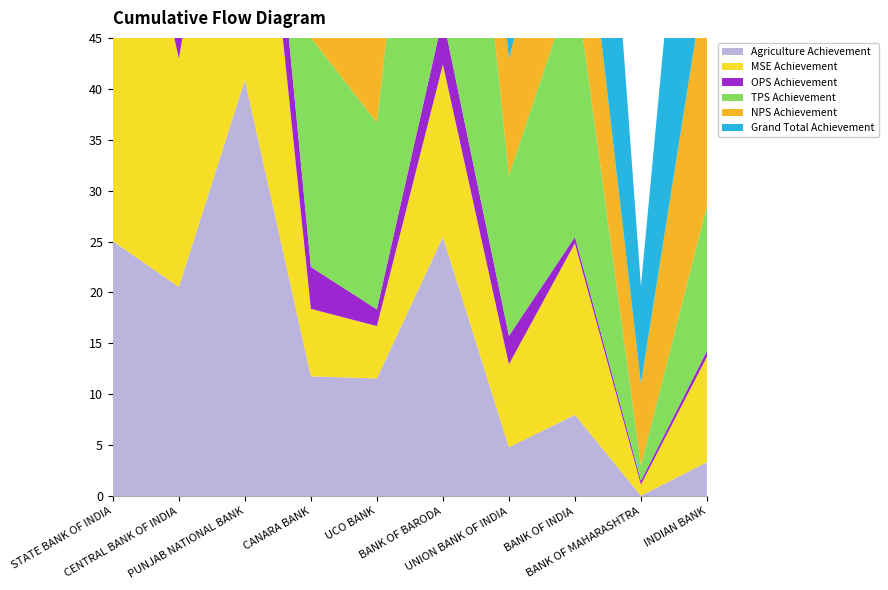

Reading left to right, transcribe all the data shown in this chart.

Agriculture Achievement: STATE BANK OF INDIA=250517	CENTRAL BANK OF INDIA=205430	PUNJAB NATIONAL BANK=408738	CANARA BANK=117713	UCO BANK=115580	BANK OF BARODA=254633	UNION BANK OF INDIA=47977	BANK OF INDIA=79891	BANK OF MAHARASHTRA=435	INDIAN BANK=33406
MSE Achievement: STATE BANK OF INDIA=474243	CENTRAL BANK OF INDIA=224147	PUNJAB NATIONAL BANK=400726	CANARA BANK=66254	UCO BANK=51453	BANK OF BARODA=169381	UNION BANK OF INDIA=81595	BANK OF INDIA=168464	BANK OF MAHARASHTRA=10962	INDIAN BANK=103438
OPS Achievement: STATE BANK OF INDIA=118683	CENTRAL BANK OF INDIA=50708	PUNJAB NATIONAL BANK=88943	CANARA BANK=41090	UCO BANK=16388	BANK OF BARODA=46247	UNION BANK OF INDIA=27829	BANK OF INDIA=6170	BANK OF MAHARASHTRA=3744	INDIAN BANK=5768
TPS Achievement: STATE BANK OF INDIA=843443	CENTRAL BANK OF INDIA=480285	PUNJAB NATIONAL BANK=898407	CANARA BANK=225057	UCO BANK=183421	BANK OF BARODA=470261	UNION BANK OF INDIA=157401	BANK OF INDIA=254525	BANK OF MAHARASHTRA=15141	INDIAN BANK=142612
NPS Achievement: STATE BANK OF INDIA=591799	CENTRAL BANK OF INDIA=354902	PUNJAB NATIONAL BANK=543410	CANARA BANK=196154	UCO BANK=91212	BANK OF BARODA=128416	UNION BANK OF INDIA=115161	BANK OF INDIA=162732	BANK OF MAHARASHTRA=80406	INDIAN BANK=235089
Grand Total Achievement: STATE BANK OF INDIA=1435242	CENTRAL BANK OF INDIA=835187	PUNJAB NATIONAL BANK=1441817	CANARA BANK=421211	UCO BANK=274633	BANK OF BARODA=598677	UNION BANK OF INDIA=272562	BANK OF INDIA=417257	BANK OF MAHARASHTRA=95547	INDIAN BANK=377701